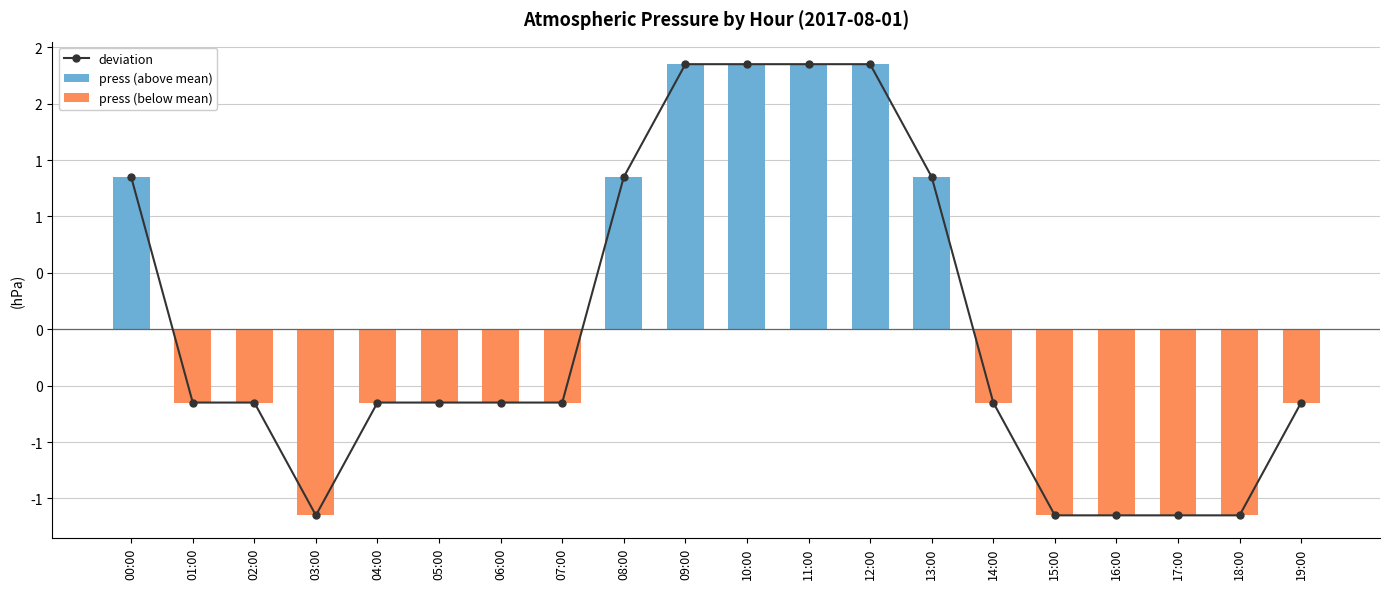

Reading left to right, list all the values displayed in this chart.

deviation: 1.4	-0.6	-0.6	-1.6	-0.6	-0.6	-0.6	-0.6	1.4	2.4	2.4	2.4	2.4	1.4	-0.6	-1.6	-1.6	-1.6	-1.6	-0.6
press (above mean): 1.4	0.0	0.0	0.0	0.0	0.0	0.0	0.0	1.4	2.4	2.4	2.4	2.4	1.4	0.0	0.0	0.0	0.0	0.0	0.0
press (below mean): 0.0	-0.6	-0.6	-1.6	-0.6	-0.6	-0.6	-0.6	0.0	0.0	0.0	0.0	0.0	0.0	-0.6	-1.6	-1.6	-1.6	-1.6	-0.6